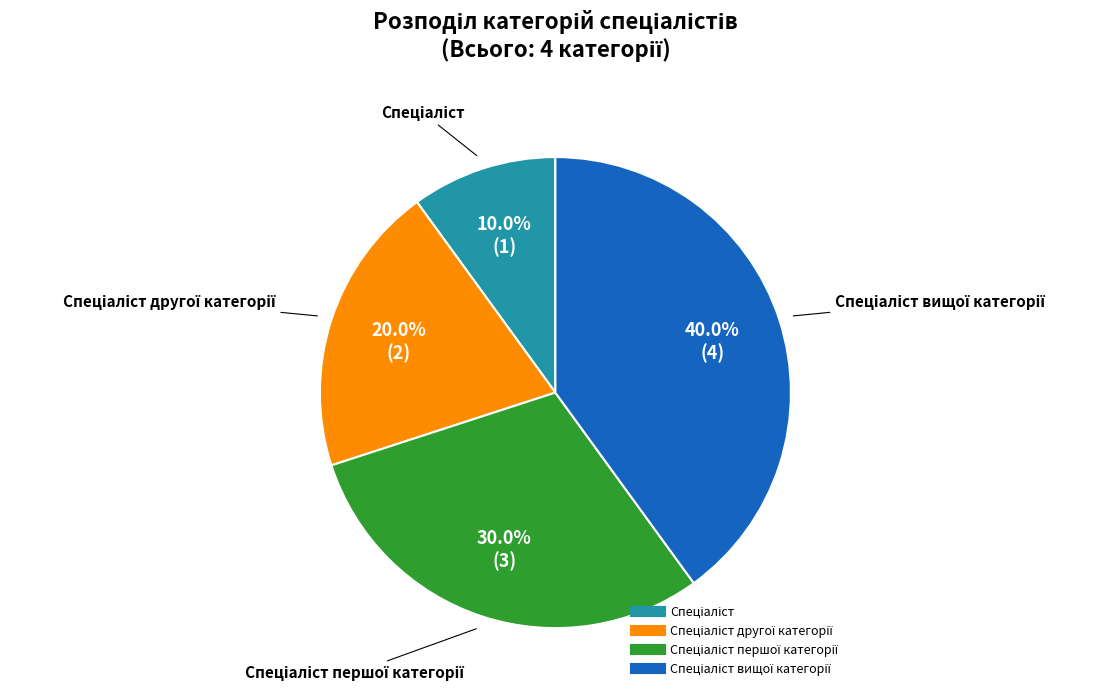

Does any single category account for the majority?

No